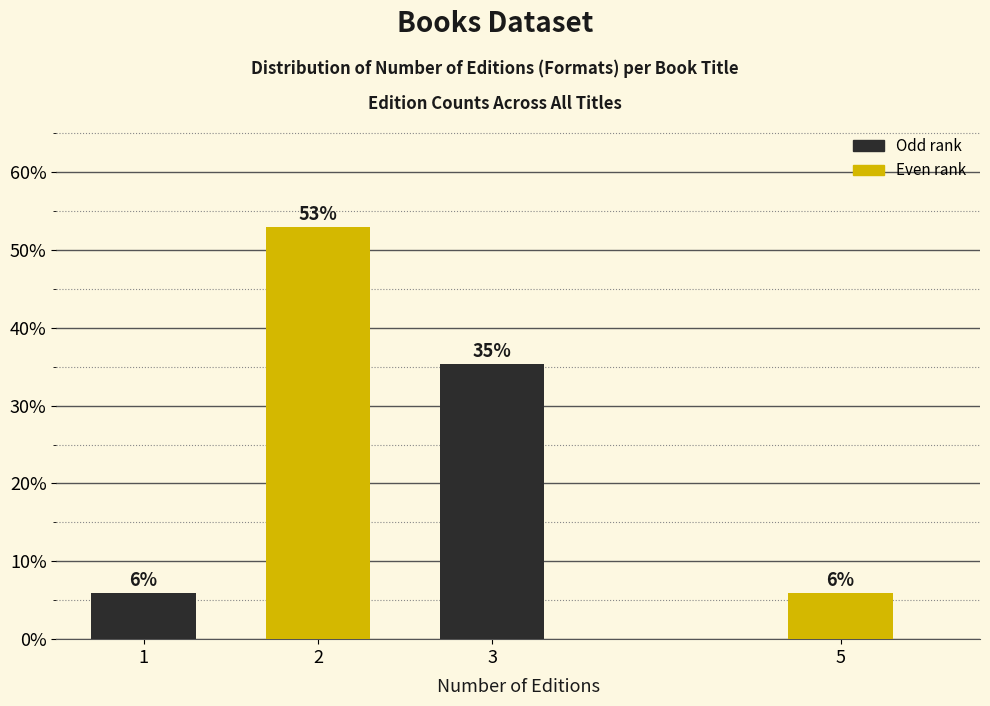

Does the chart contain any negative values?

No